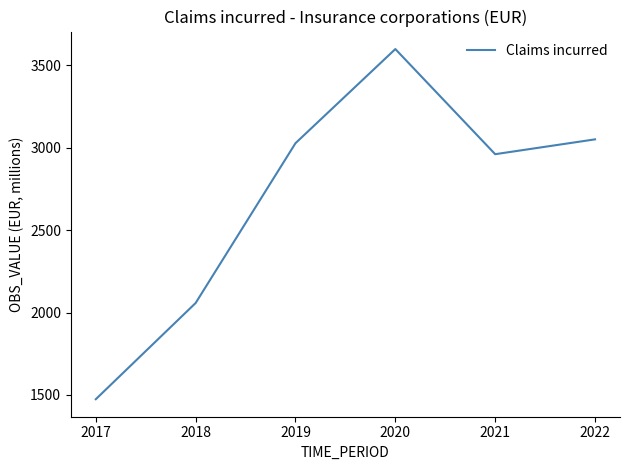

What is the change in value from 2018 to 2019?

+970.0